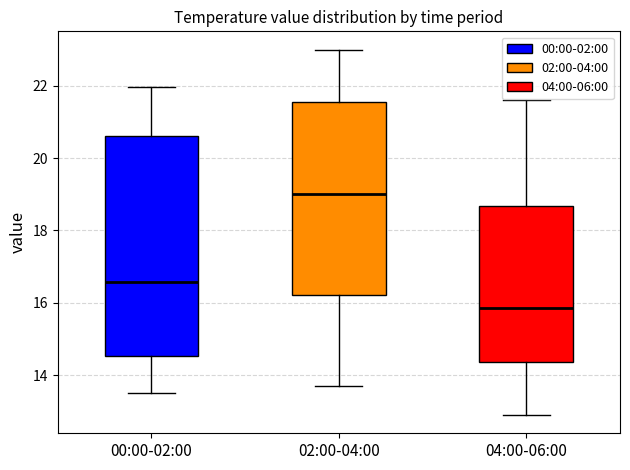

Comparing the boxes themselves (not the whiskers), which one is the tallest?

00:00-02:00